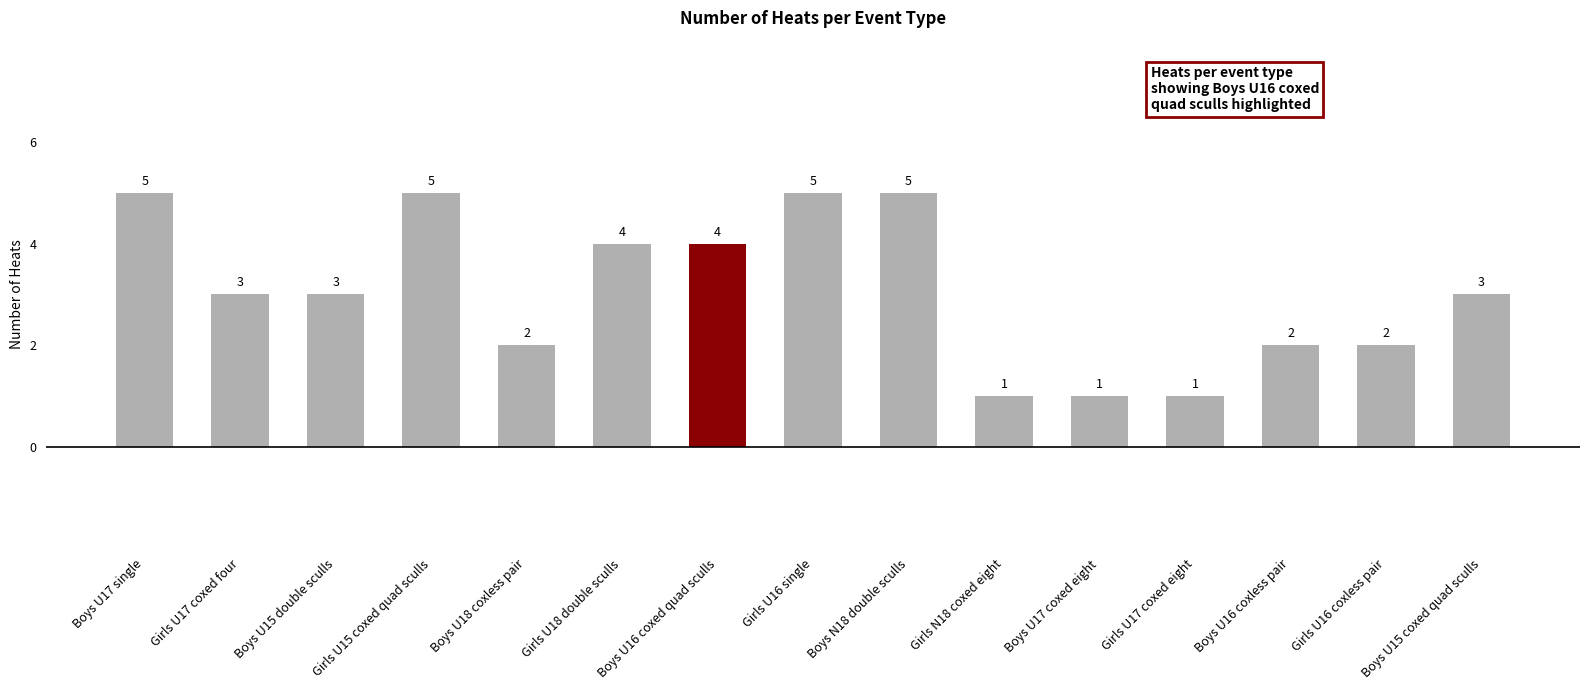

The chart shows a value of 1 at Girls N18 coxed eight. True or false?

True